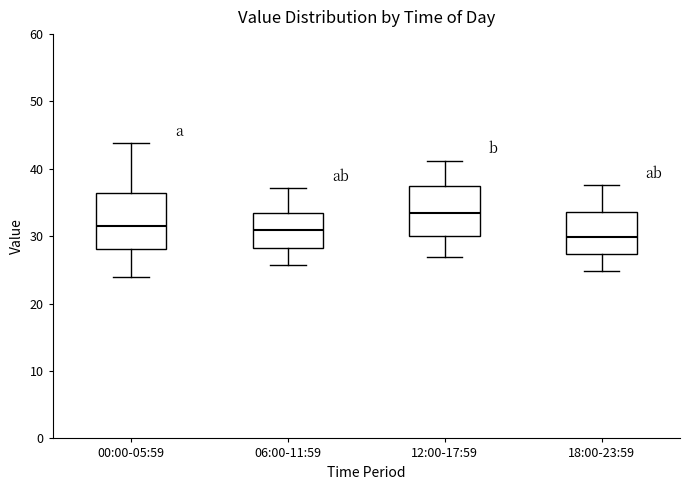

Which box's median line is the lowest?

18:00-23:59